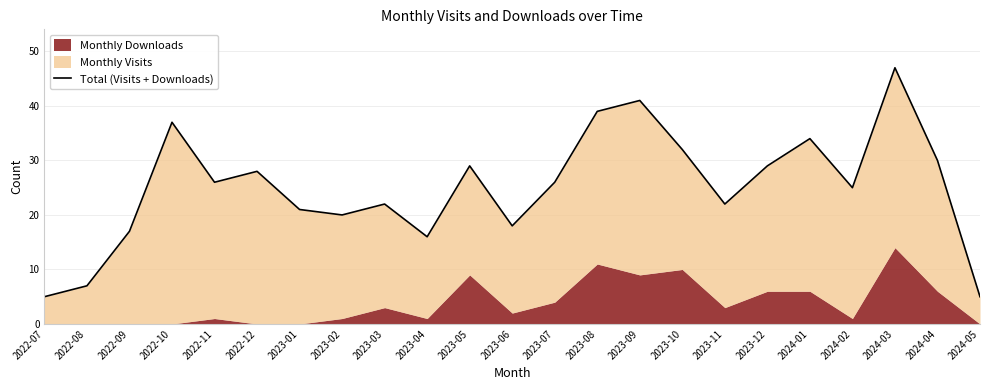

Rank the categories by value from lowest to highest.

2022-07, 2024-05, 2022-08, 2023-04, 2022-09, 2023-06, 2023-02, 2023-01, 2023-03, 2023-11, 2024-02, 2022-11, 2023-07, 2022-12, 2023-05, 2023-12, 2024-04, 2023-10, 2024-01, 2022-10, 2023-08, 2023-09, 2024-03